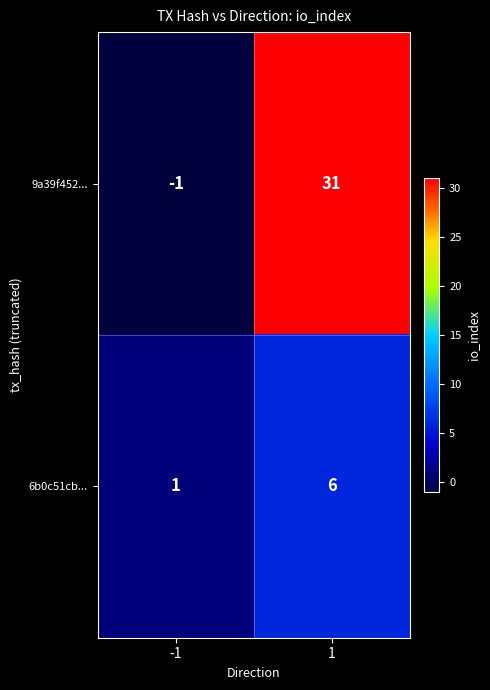

At how many categories does at least one series exceed 5?

1